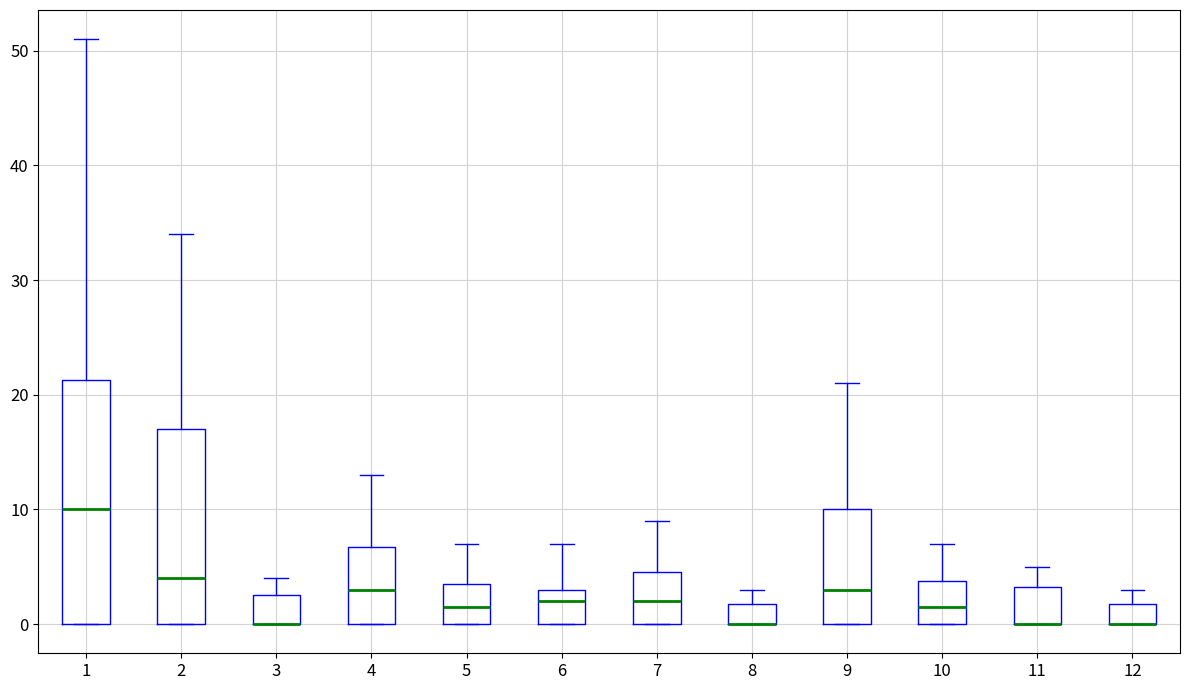

Reading left to right, read every box against the y-axis: the position of its median line, the range the box covers, and the ends of its whiskers. The values are not printed on the chart, so give them approximately, as read against the axis.

1: median 10, box 0 to 21, whiskers 0 to 51
2: median 4, box 0 to 17, whiskers 0 to 34
3: median 0 (drawn on the box's lower edge), box 0 to 3, whiskers 0 to 4
4: median 3, box 0 to 7, whiskers 0 to 13
5: median 2, box 0 to 4, whiskers 0 to 7
6: median 2, box 0 to 3, whiskers 0 to 7
7: median 2, box 0 to 5, whiskers 0 to 9
8: median 0 (drawn on the box's lower edge), box 0 to 2, whiskers 0 to 3
9: median 3, box 0 to 10, whiskers 0 to 21
10: median 2, box 0 to 4, whiskers 0 to 7
11: median 0 (drawn on the box's lower edge), box 0 to 3, whiskers 0 to 5
12: median 0 (drawn on the box's lower edge), box 0 to 2, whiskers 0 to 3